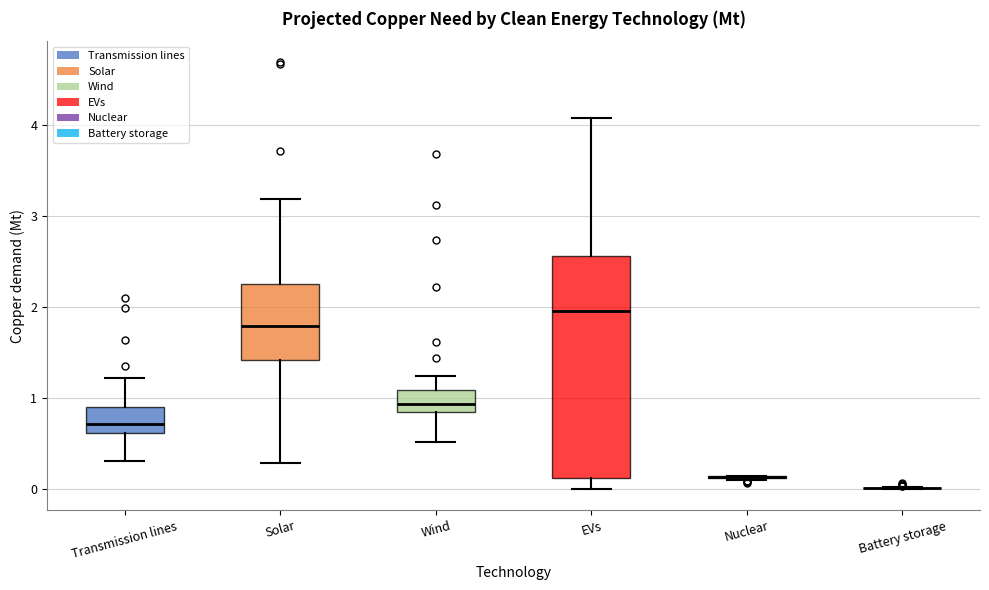

Reading left to right, transcribe this box plot: for each box, give where its median line is, the range the box spans, and where its two whiskers end, as read against the y-axis. The values are not printed on the chart, so give them approximately, as read against the axis.

Transmission lines: median 0.7, box 0.6 to 0.9, whiskers 0.3 to 1.2
Solar: median 1.8, box 1.4 to 2.2, whiskers 0.3 to 3.2
Wind: median 0.9, box 0.8 to 1.1, whiskers 0.5 to 1.2
EVs: median 2.0, box 0.1 to 2.6, whiskers 0.0 to 4.1
Nuclear: box collapsed to a line at 0.1, whiskers 0.1 to 0.1
Battery storage: box collapsed to a line at 0.0, whiskers 0.0 to 0.0